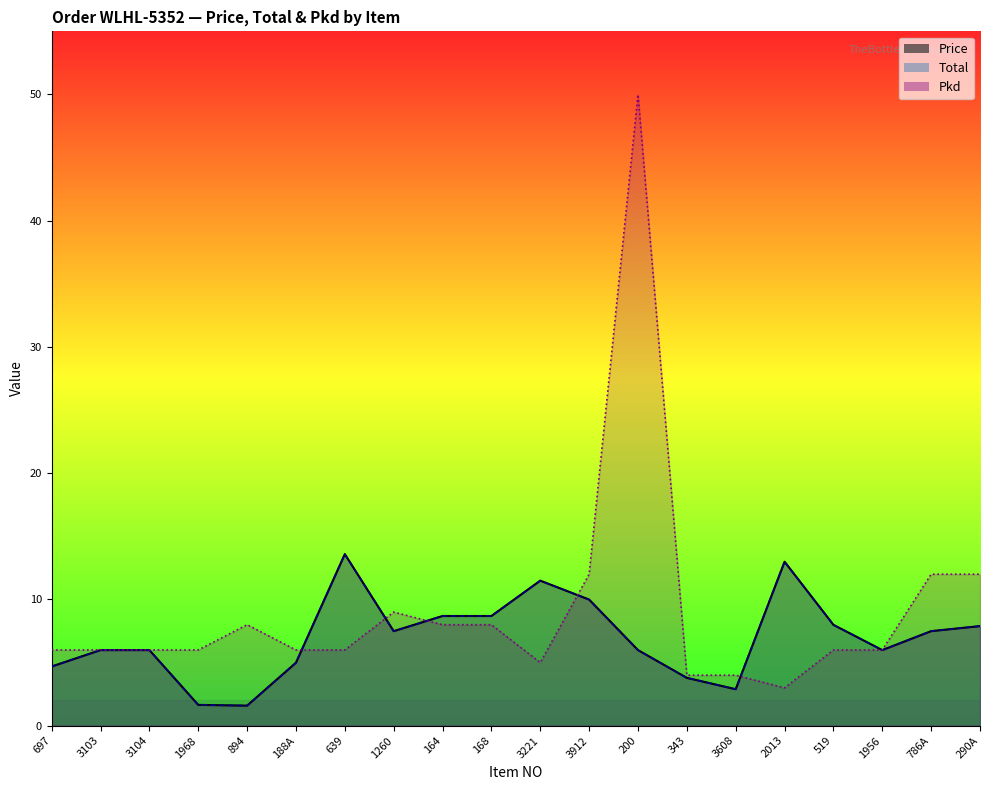

How many interior local peaks does the Price series have?

3